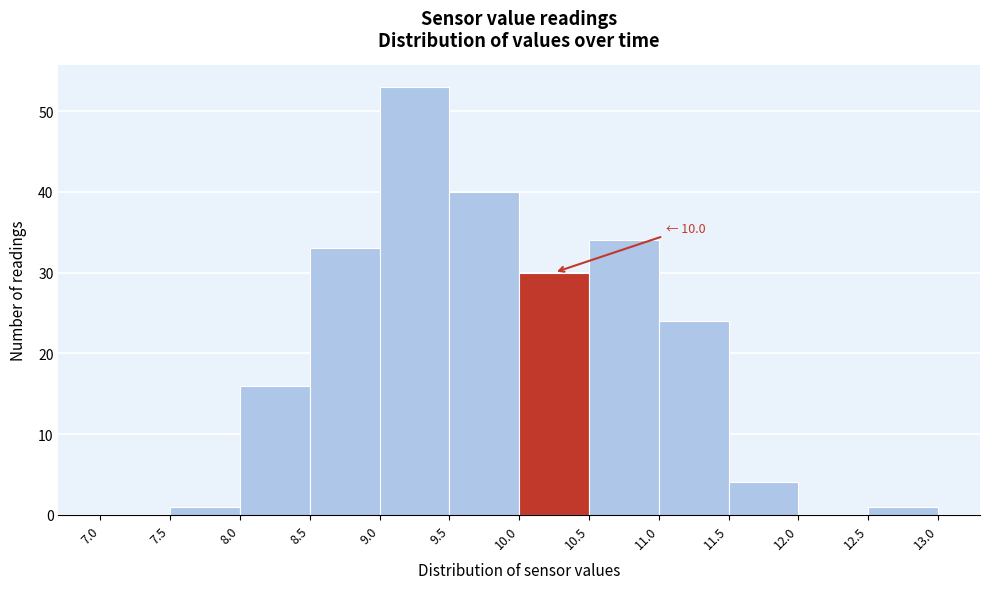

Which range on the x-axis has the tallest bar?

9.0 to 9.5